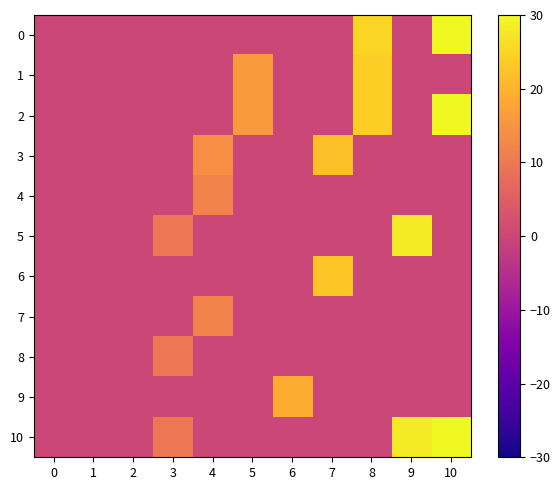

Count the number of categories in the chart.

11